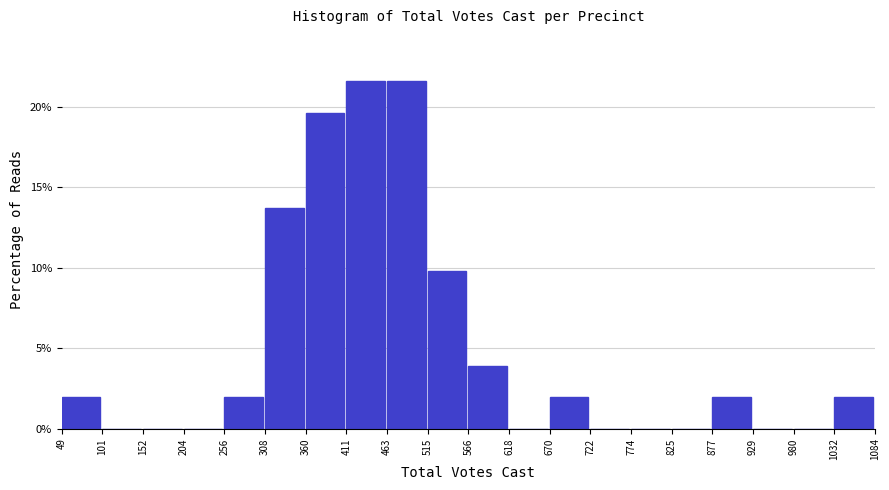

Reading left to right, list every bar in this chart as the range it spans on the x-axis followed by its height. The values are not printed on the chart, so give them approximately, as read against the axis.

49 to 101: 2.0
101 to 152: 0
152 to 204: 0
204 to 256: 0
256 to 308: 2.0
308 to 360: 13.5
360 to 411: 19.5
411 to 463: 21.5
463 to 515: 21.5
515 to 566: 10.0
566 to 618: 4.0
618 to 670: 0
670 to 722: 2.0
722 to 774: 0
774 to 825: 0
825 to 877: 0
877 to 929: 2.0
929 to 980: 0
980 to 1032: 0
1032 to 1084: 2.0